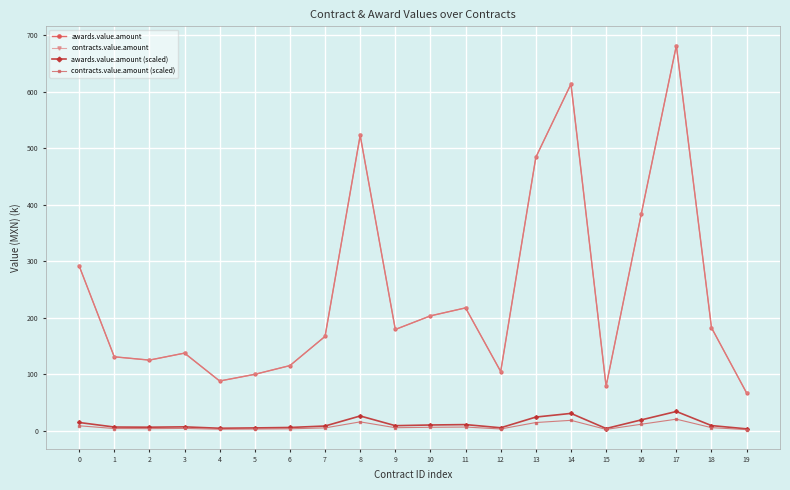

Does the chart display data point markers on the line(s)?

Yes